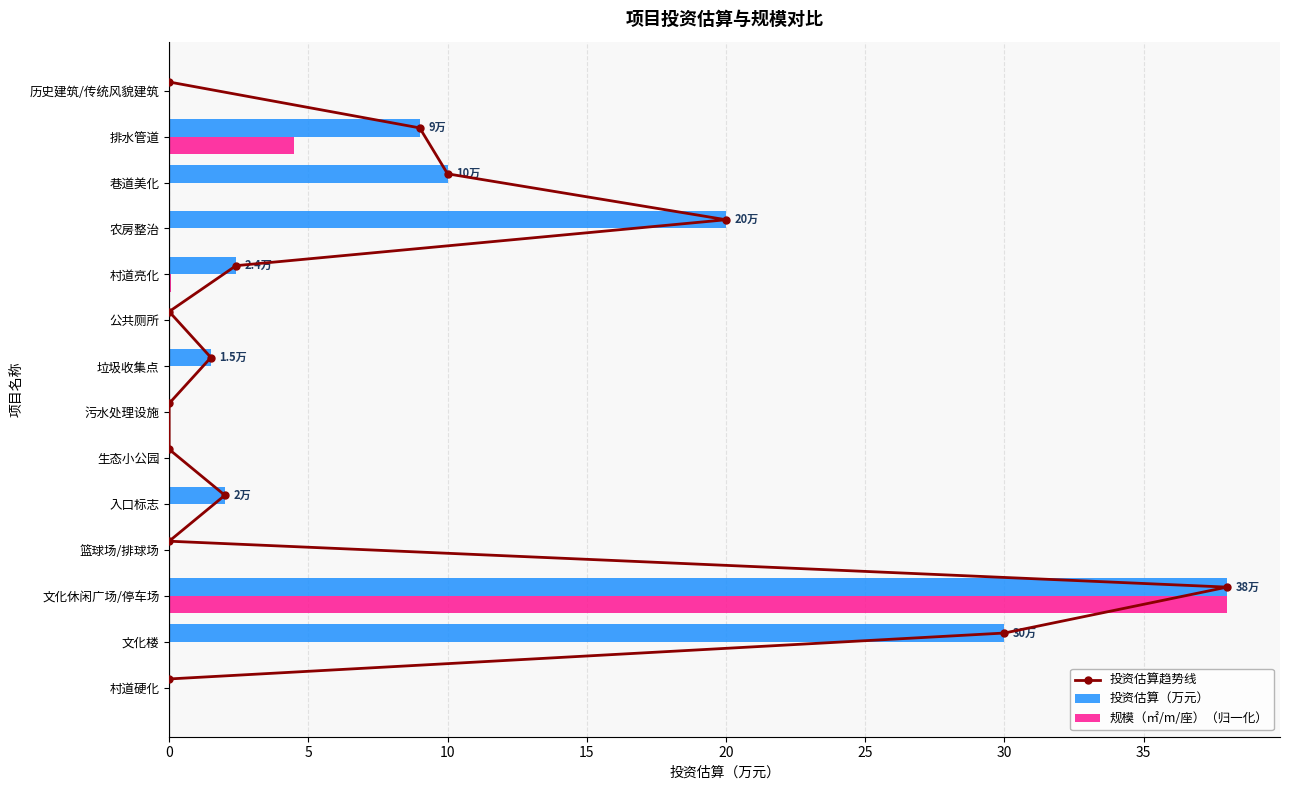

What are all the series names shown in the legend?

投资估算趋势线, 投资估算（万元）, 规模（㎡/m/座）（归一化）